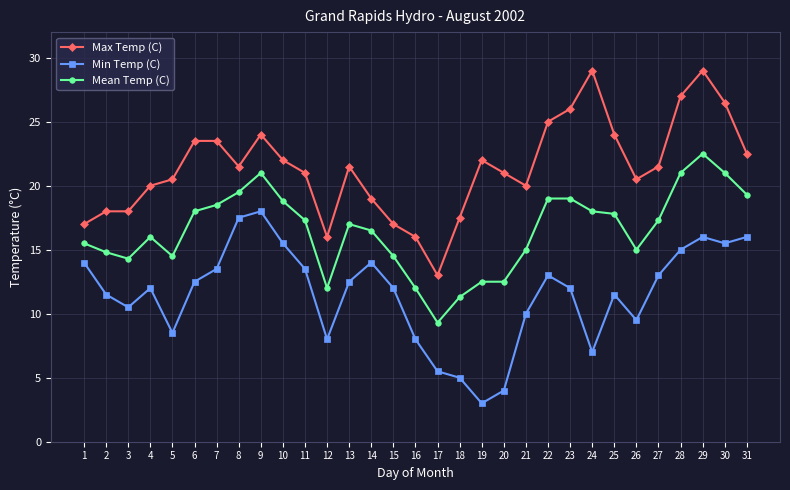

How many lines are shown in the chart?

3